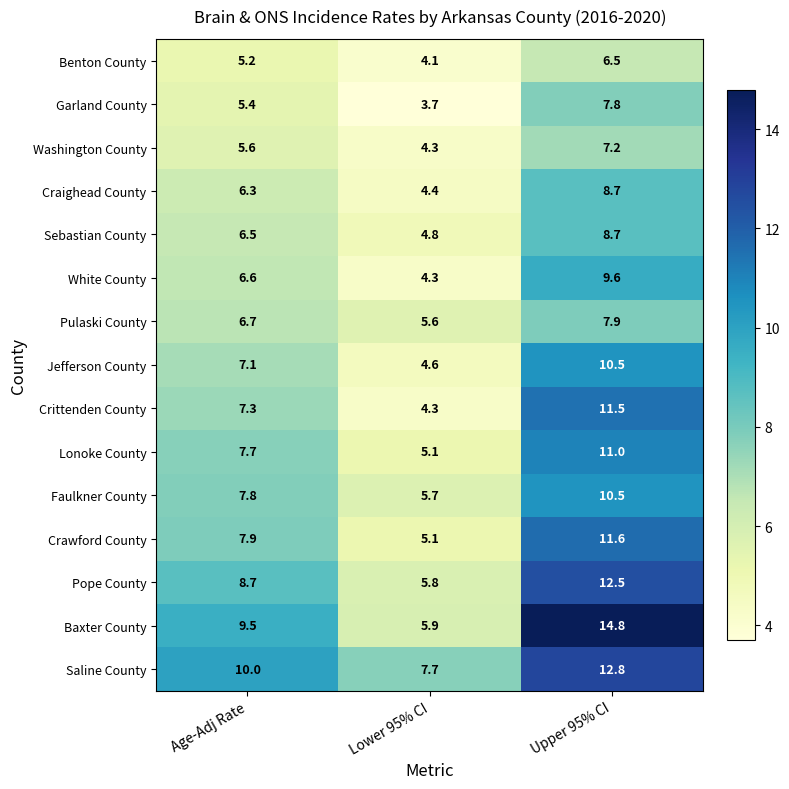

What is the approximate value of Crittenden County at Age-Adj Rate?

7.3